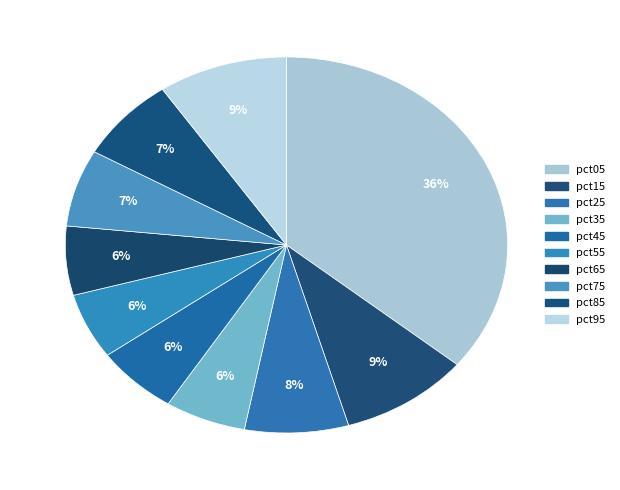

Is there any slice that represents more than half of the pie?

No